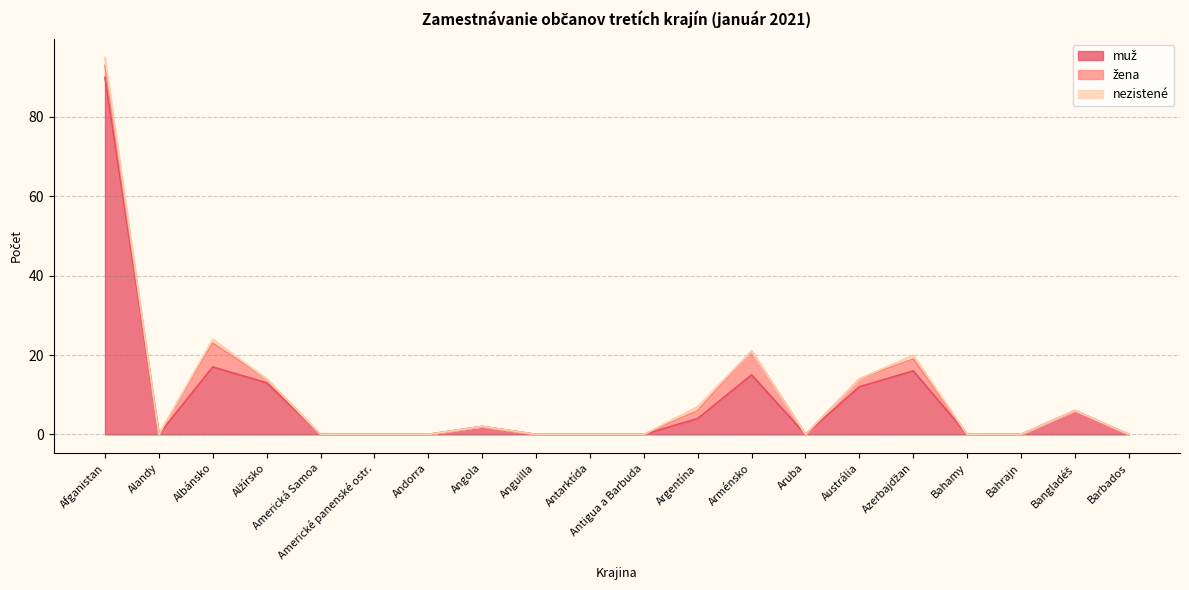

Which has a higher value, Alandy or Arménsko?

Arménsko